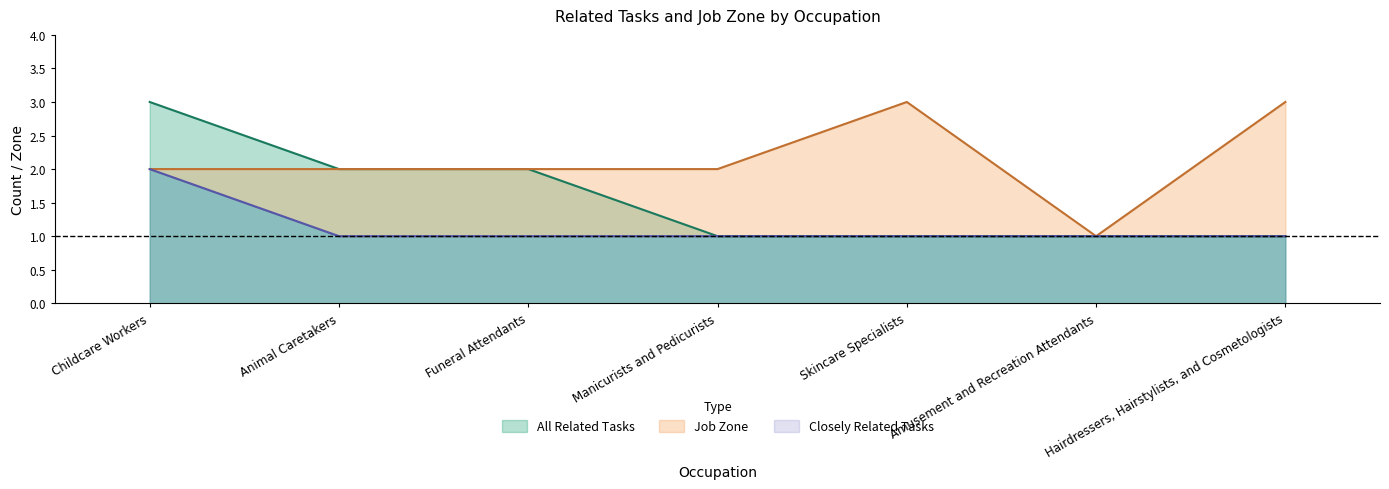

True or false: All Related Tasks has more than 0 interior local peaks.

False